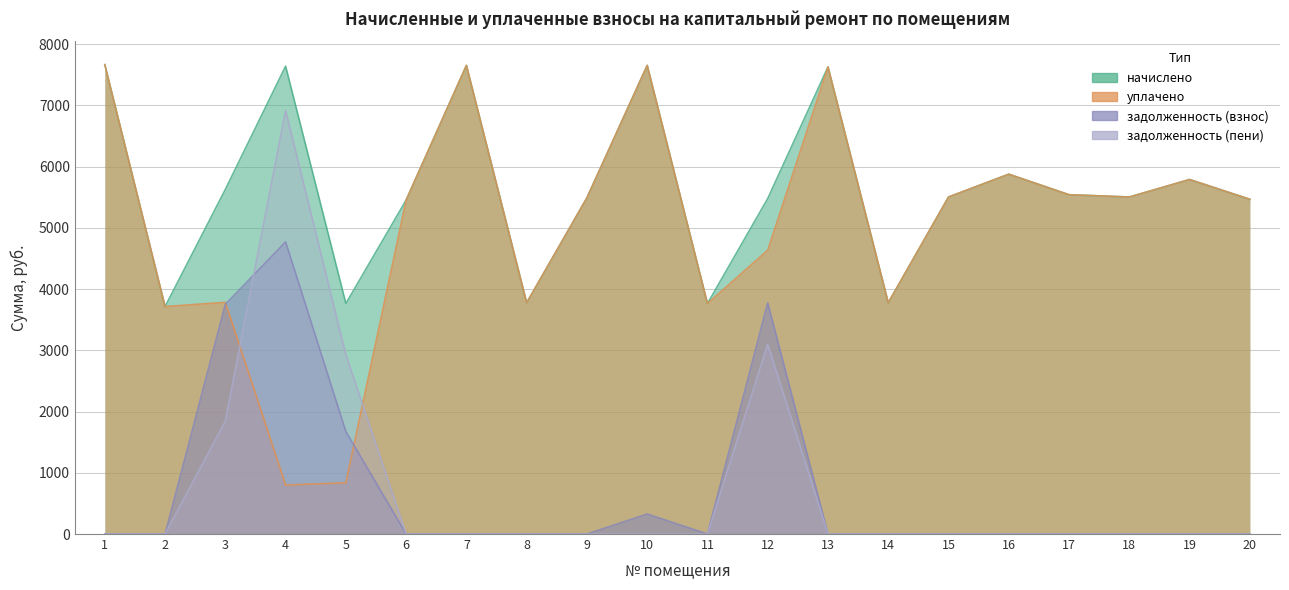

What is the lowest value of the уплачено series?

800.0